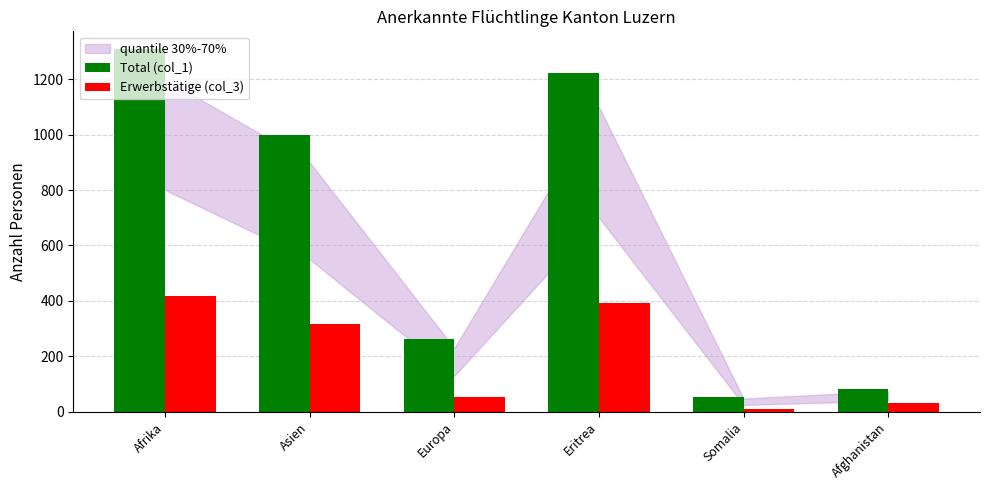

Reading left to right, transcribe all the data shown in this chart.

Total (col_1): Afrika=1307	Asien=997	Europa=262	Eritrea=1223	Somalia=52	Afghanistan=82
Erwerbstätige (col_3): Afrika=417	Asien=316	Europa=55	Eritrea=392	Somalia=10	Afghanistan=33